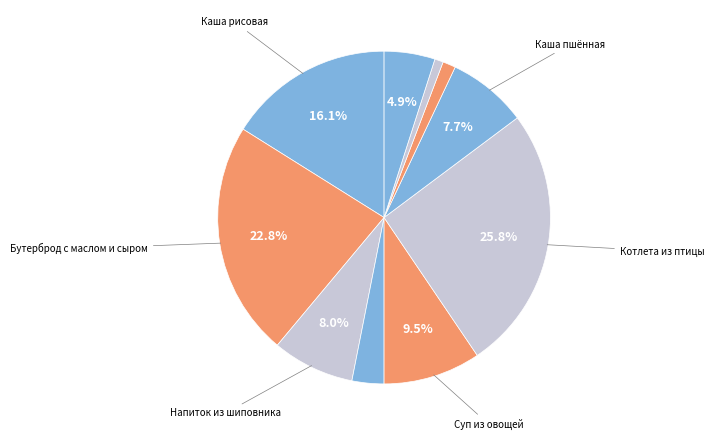

Count the number of slices in the pie.

10